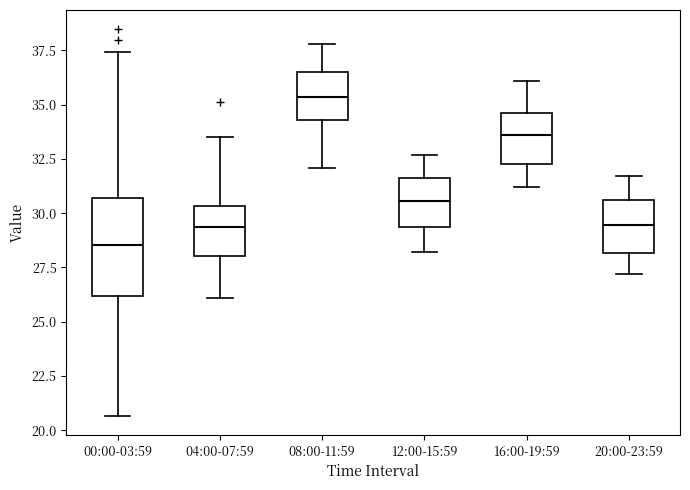

Reading left to right, transcribe this box plot: for each box, give where its median line is, the range the box spans, and where its two whiskers end, as read against the y-axis. The values are not printed on the chart, so give them approximately, as read against the axis.

00:00-03:59: median 28.5, box 26.0 to 30.5, whiskers 20.5 to 37.5
04:00-07:59: median 29.5, box 28.0 to 30.5, whiskers 26.0 to 33.5
08:00-11:59: median 35.5, box 34.5 to 36.5, whiskers 32.0 to 38.0
12:00-15:59: median 30.5, box 29.5 to 31.5, whiskers 28.0 to 32.5
16:00-19:59: median 33.5, box 32.5 to 34.5, whiskers 31.0 to 36.0
20:00-23:59: median 29.5, box 28.0 to 30.5, whiskers 27.0 to 31.5